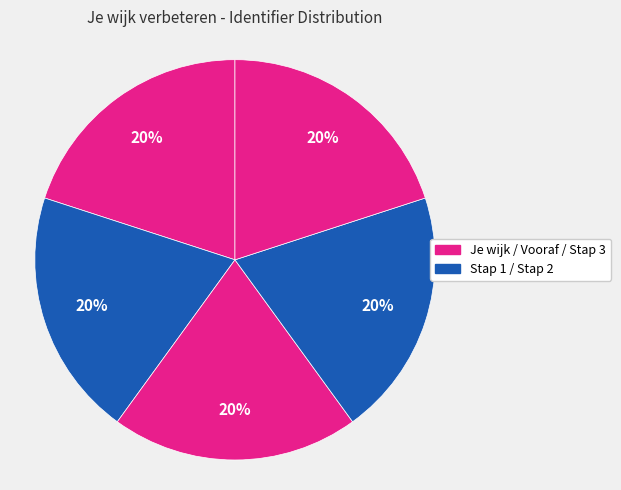

How many slices are in this pie chart?

5